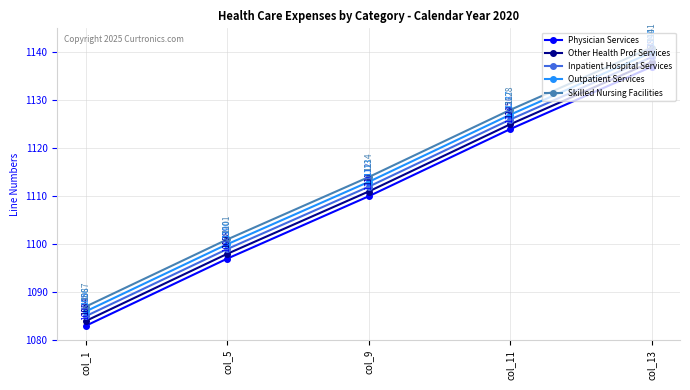

Reading left to right, transcribe all the data shown in this chart.

Physician Services: 1083	1097	1110	1124	1137
Other Health Prof Services: 1084	1098	1111	1125	1138
Inpatient Hospital Services: 1085	1099	1112	1126	1139
Outpatient Services: 1086	1100	1113	1127	1140
Skilled Nursing Facilities: 1087	1101	1114	1128	1141